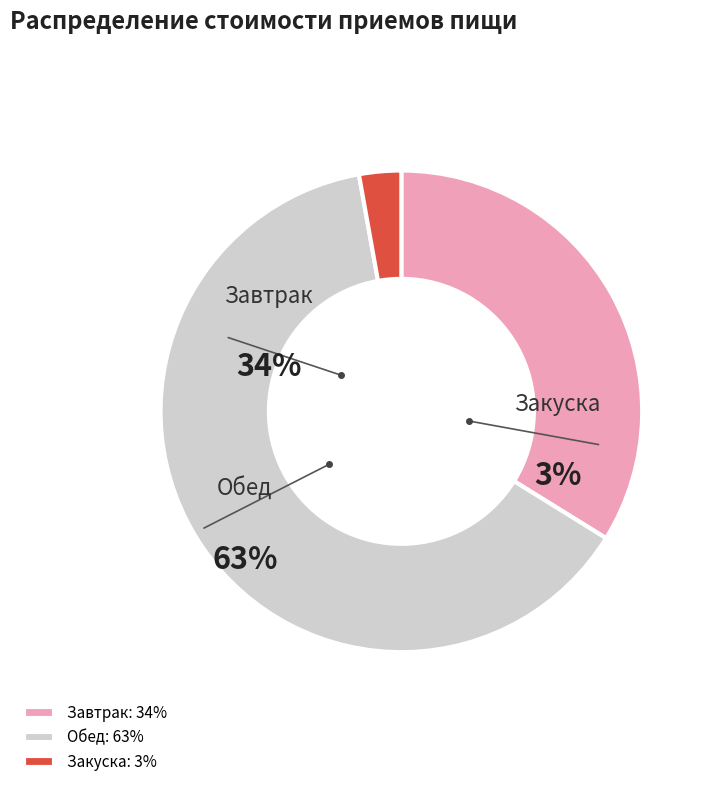

How much of the chart is everything except Обед?

36.7%